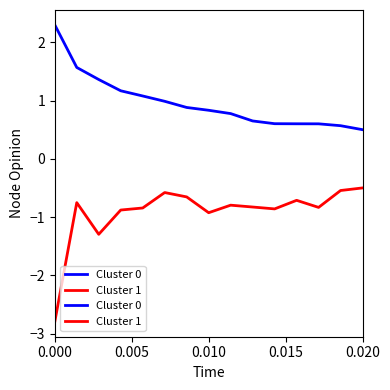

What is the difference between the maximum and minimum values in the Cluster 0 series?

1.8